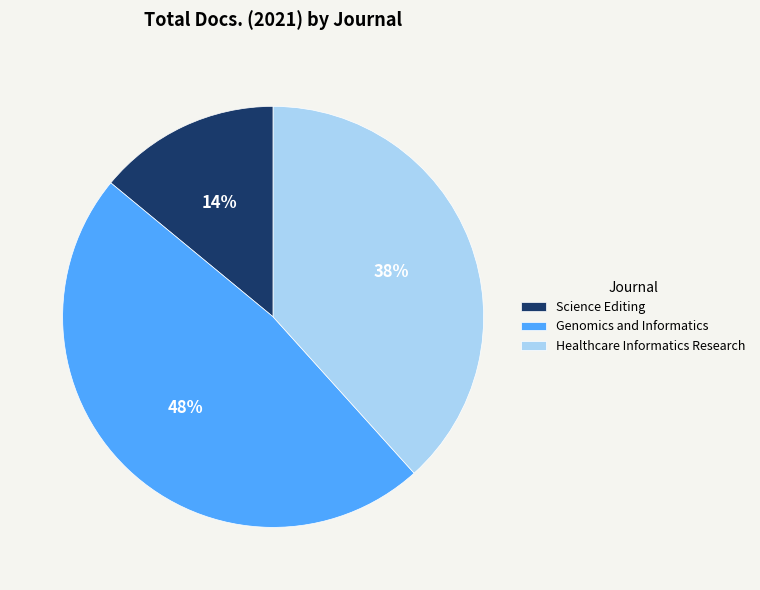

To the nearest percent, what percentage of the pie is Healthcare Informatics Research?

38%